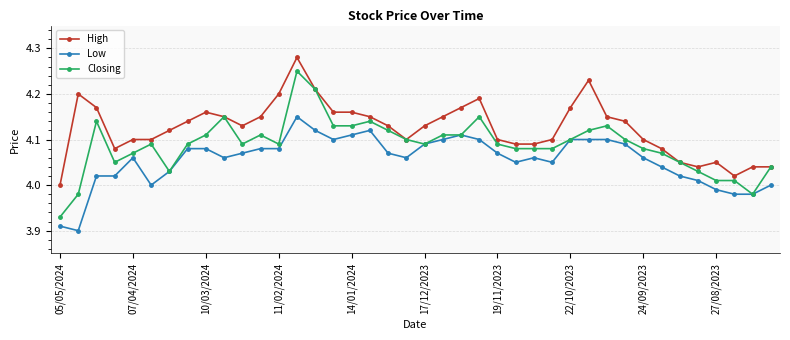

True or false: High and Low cross at least once.

False